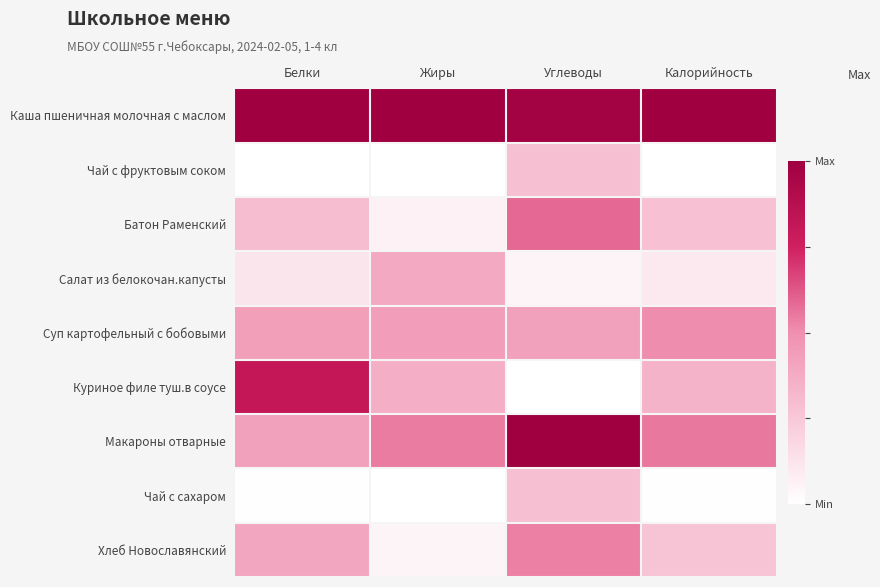

Rank the series by their maximum value, from lowest to highest.

Чай с фруктовым соком, Чай с сахаром, Салат из белокочан.капусты, Суп картофельный с бобовыми, Хлеб Новославянский, Батон Раменский, Куриное филе туш.в соусе, Каша пшеничная молочная с маслом, Макароны отварные